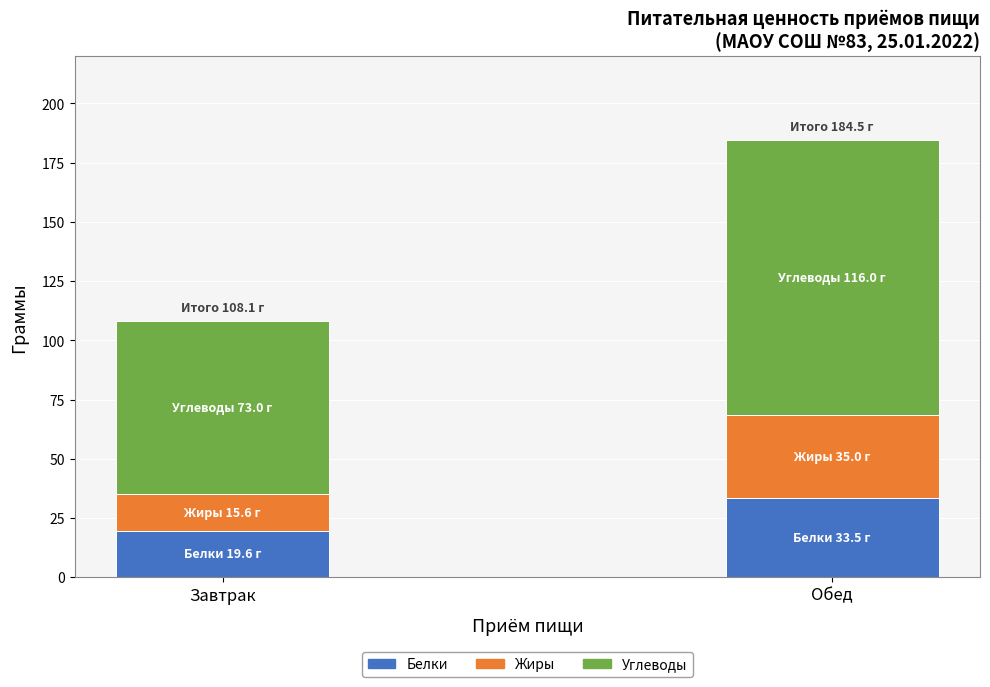

Reading right to left, transcribe the values for Белки.

33.5	19.6